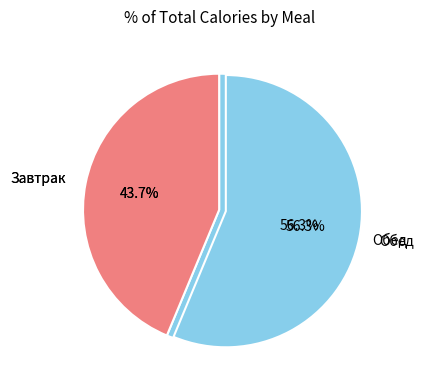

Rank the categories by value from lowest to highest.

Завтрак, Обед